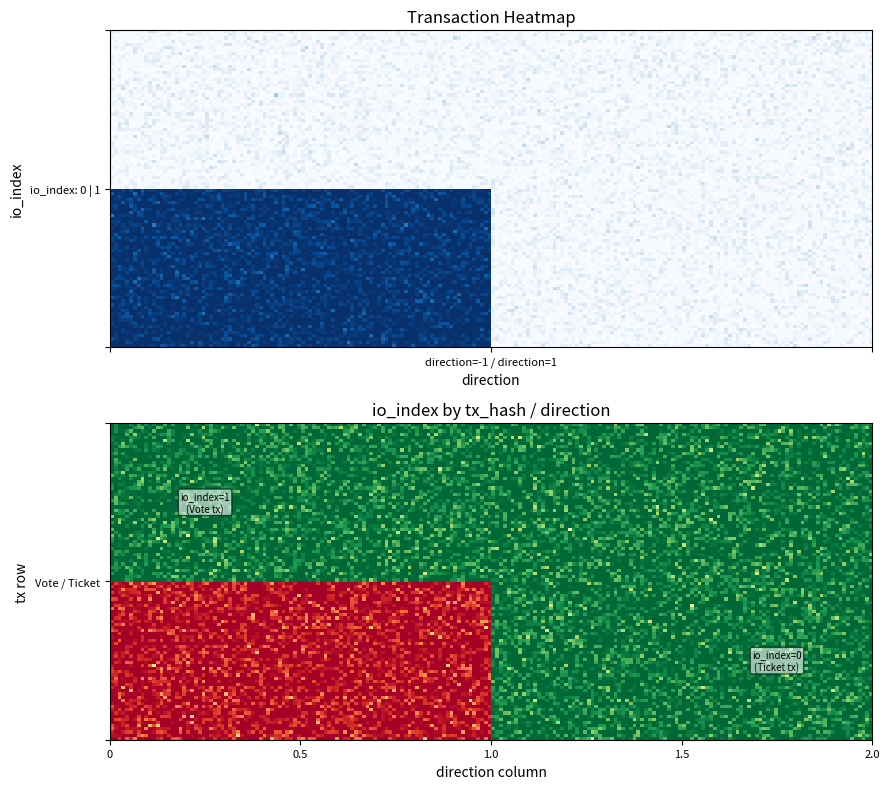

Which label corresponds to the largest value in the chart?

io_index